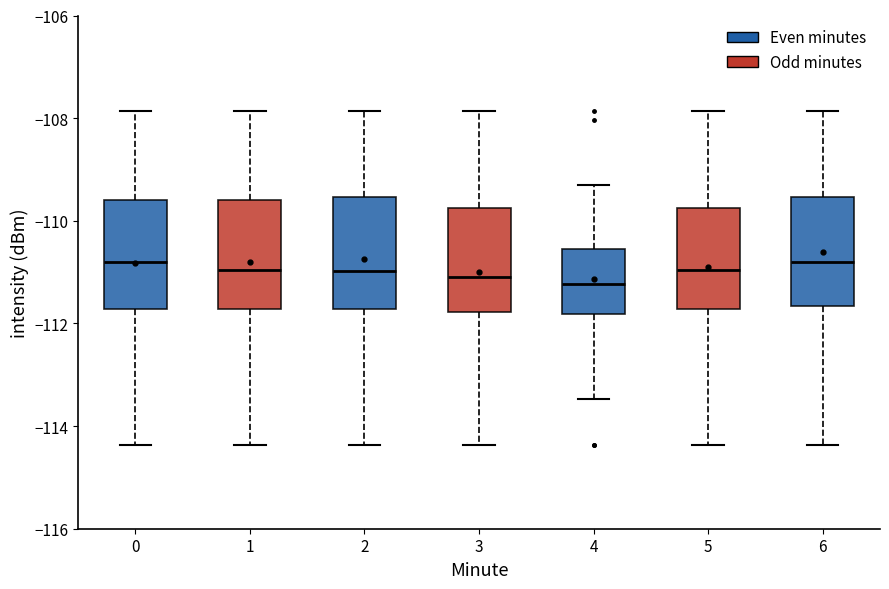

Reading left to right, transcribe this box plot: for each box, give where its median line is, the range the box spans, and where its two whiskers end, as read against the y-axis. The values are not printed on the chart, so give them approximately, as read against the axis.

0: median -110.8, box -111.8 to -109.6, whiskers -114.4 to -107.8
1: median -111.0, box -111.8 to -109.6, whiskers -114.4 to -107.8
2: median -111.0, box -111.8 to -109.6, whiskers -114.4 to -107.8
3: median -111.0, box -111.8 to -109.8, whiskers -114.4 to -107.8
4: median -111.2, box -111.8 to -110.6, whiskers -113.4 to -109.2
5: median -111.0, box -111.8 to -109.8, whiskers -114.4 to -107.8
6: median -110.8, box -111.6 to -109.6, whiskers -114.4 to -107.8